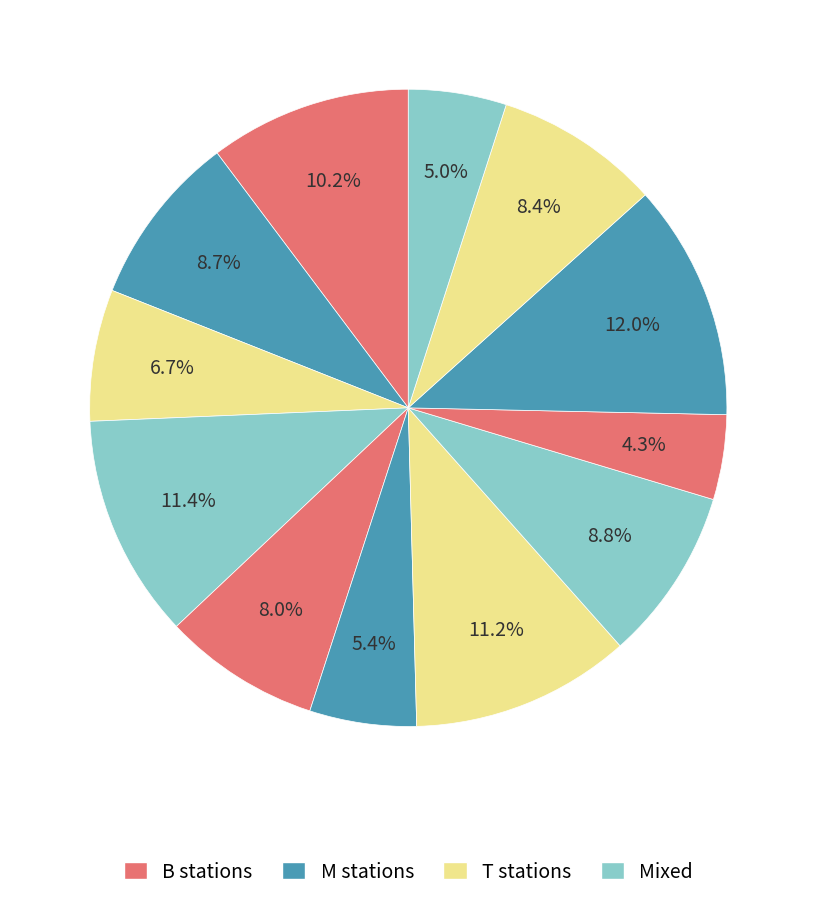

How many segments does this pie chart have?

12